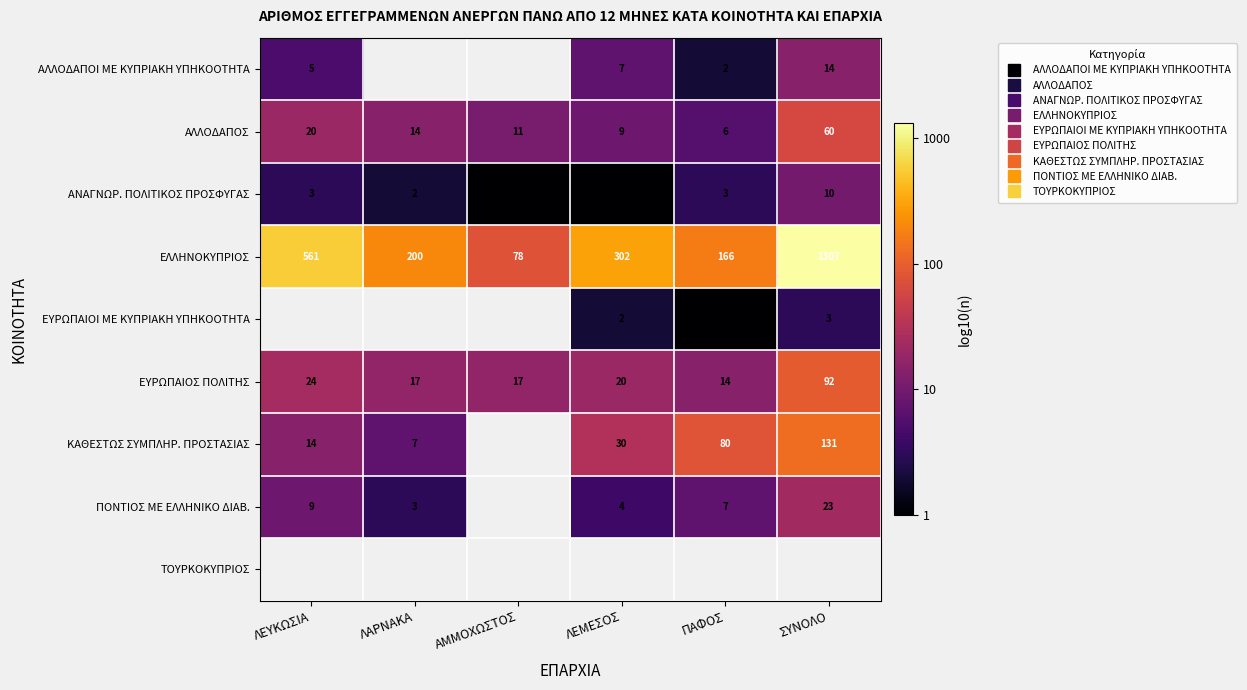

At ΛΕΜΕΣΟΣ, list the series in order from smallest to largest.

ΑΝΑΓΝΩΡ. ΠΟΛΙΤΙΚΟΣ ΠΡΟΣΦΥΓΑΣ, ΕΥΡΩΠΑΙΟΙ ΜΕ ΚΥΠΡΙΑΚΗ ΥΠΗΚΟΟΤΗΤΑ, ΠΟΝΤΙΟΣ ΜΕ ΕΛΛΗΝΙΚΟ ΔΙΑΒ., ΑΛΛΟΔΑΠΟΙ ΜΕ ΚΥΠΡΙΑΚΗ ΥΠΗΚΟΟΤΗΤΑ, ΑΛΛΟΔΑΠΟΣ, ΕΥΡΩΠΑΙΟΣ ΠΟΛΙΤΗΣ, ΚΑΘΕΣΤΩΣ ΣΥΜΠΛΗΡ. ΠΡΟΣΤΑΣΙΑΣ, ΕΛΛΗΝΟΚΥΠΡΙΟΣ, ΤΟΥΡΚΟΚΥΠΡΙΟΣ